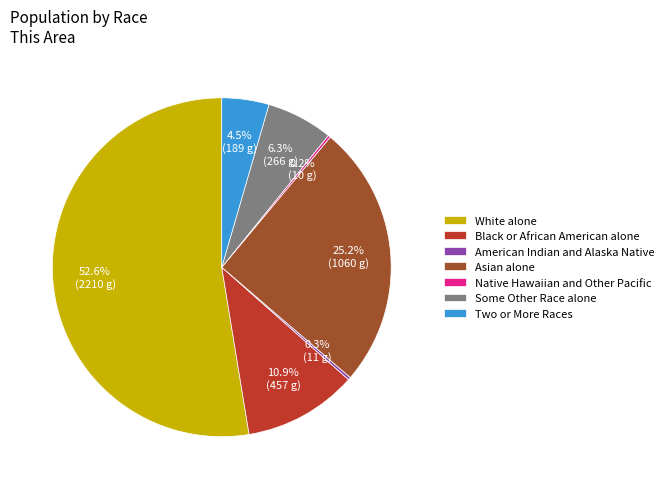

Which has a higher value, Some Other Race alone or White alone?

White alone